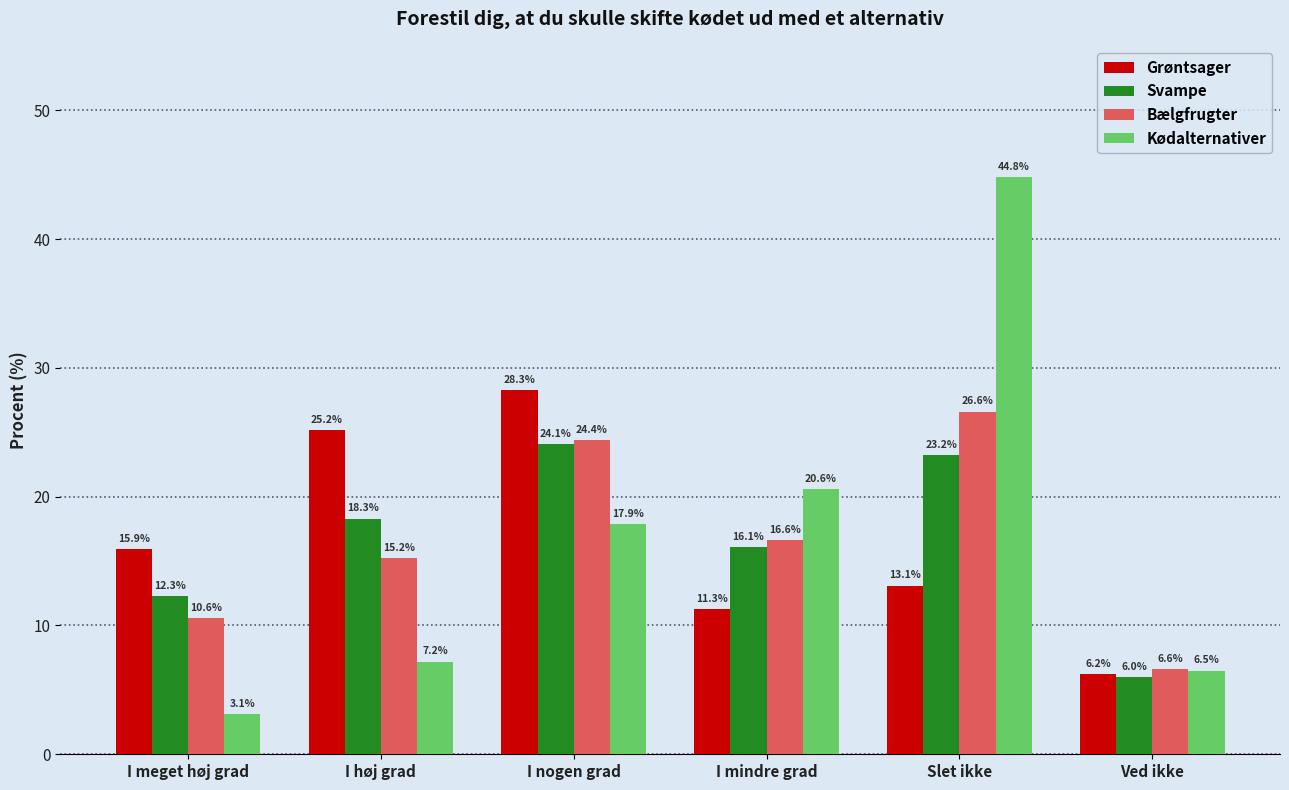

Reading left to right, what are all the values shown in this chart?

Grøntsager: I meget høj grad=15.9	I høj grad=25.2	I nogen grad=28.3	I mindre grad=11.3	Slet ikke=13.1	Ved ikke=6.2
Svampe: I meget høj grad=12.3	I høj grad=18.3	I nogen grad=24.1	I mindre grad=16.1	Slet ikke=23.2	Ved ikke=6.0
Bælgfrugter: I meget høj grad=10.6	I høj grad=15.2	I nogen grad=24.4	I mindre grad=16.6	Slet ikke=26.6	Ved ikke=6.6
Kødalternativer: I meget høj grad=3.1	I høj grad=7.2	I nogen grad=17.9	I mindre grad=20.6	Slet ikke=44.8	Ved ikke=6.5